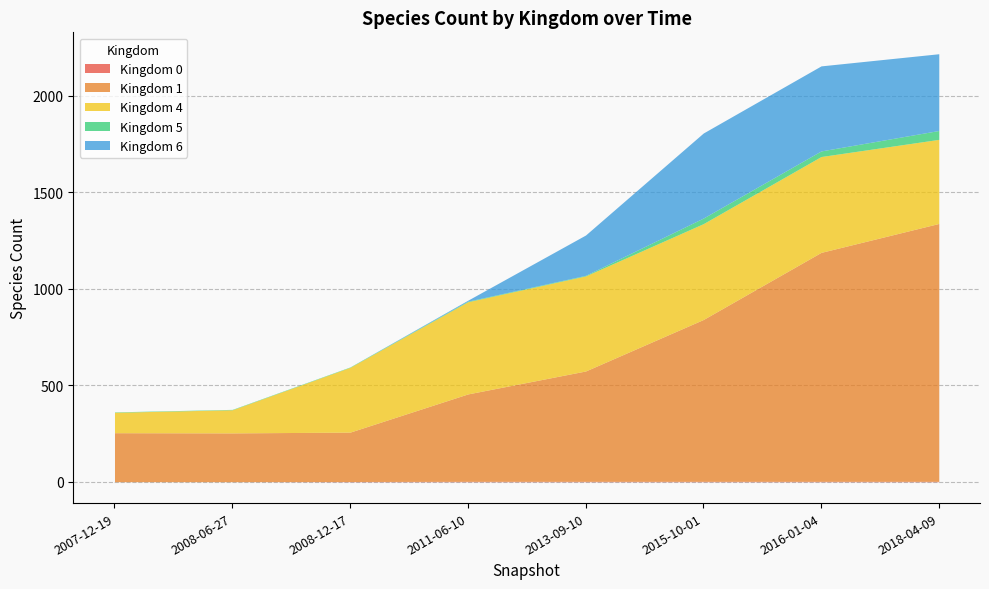

Does the chart have visible grid lines?

Yes